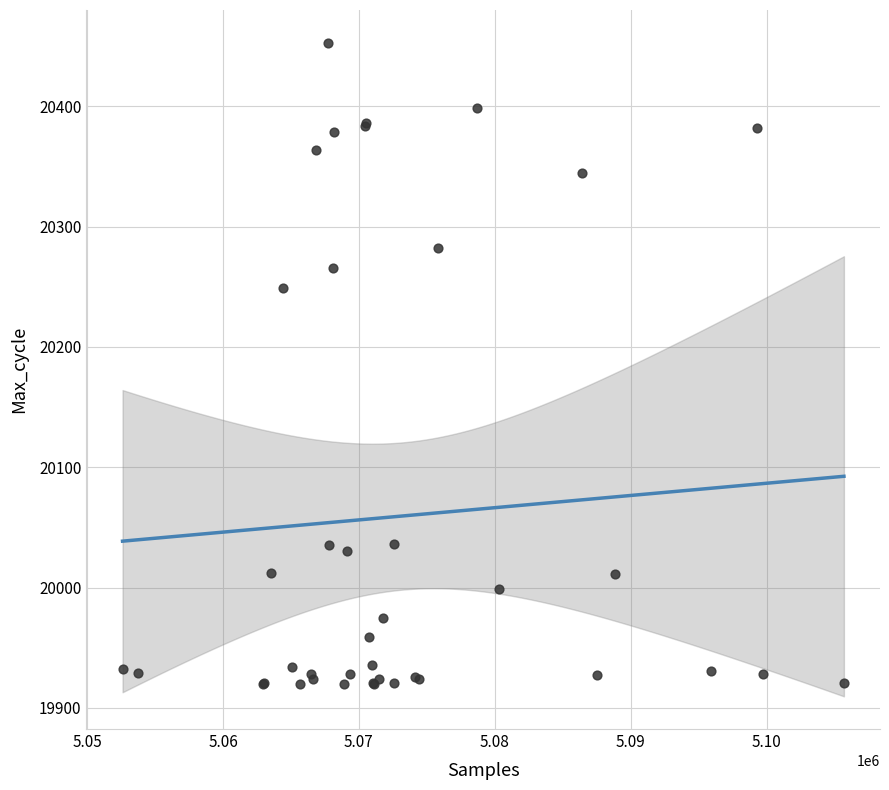

What Y value in the scatter plot is closest to 20186?

20249